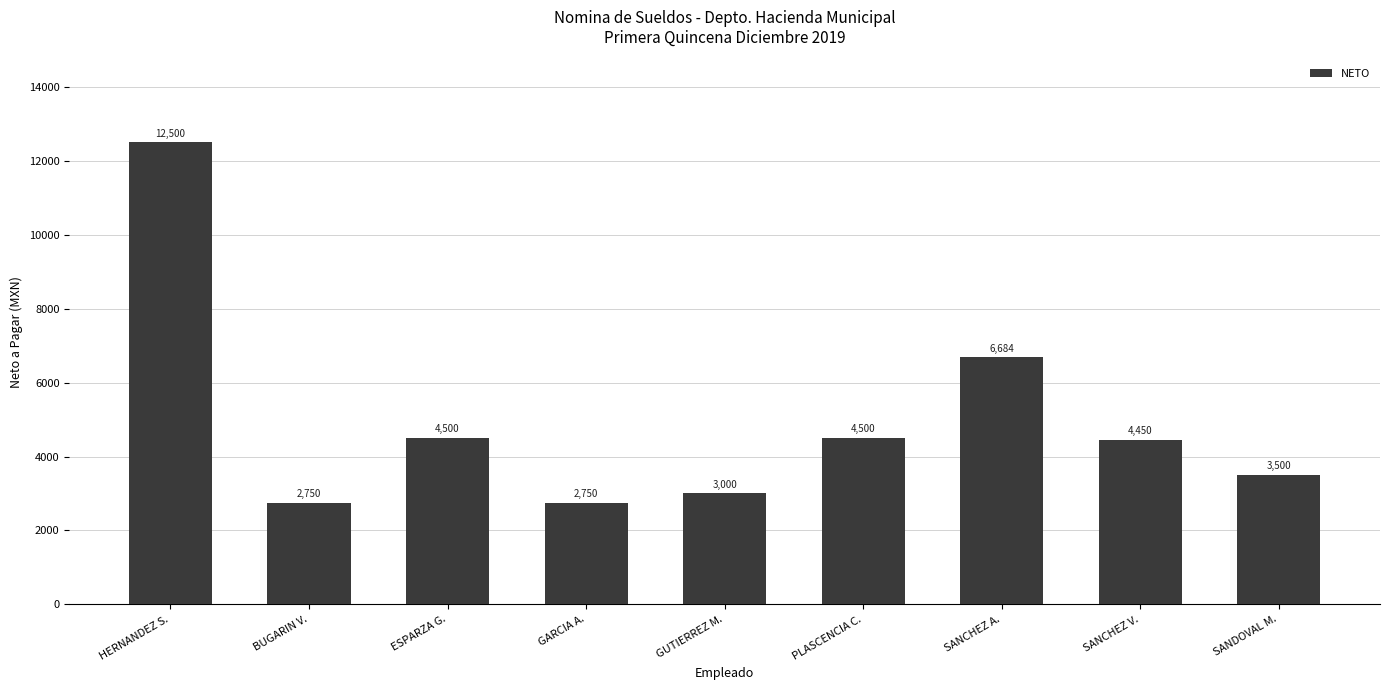

Is it true that the value at BUGARIN V. is 4614.1?

False